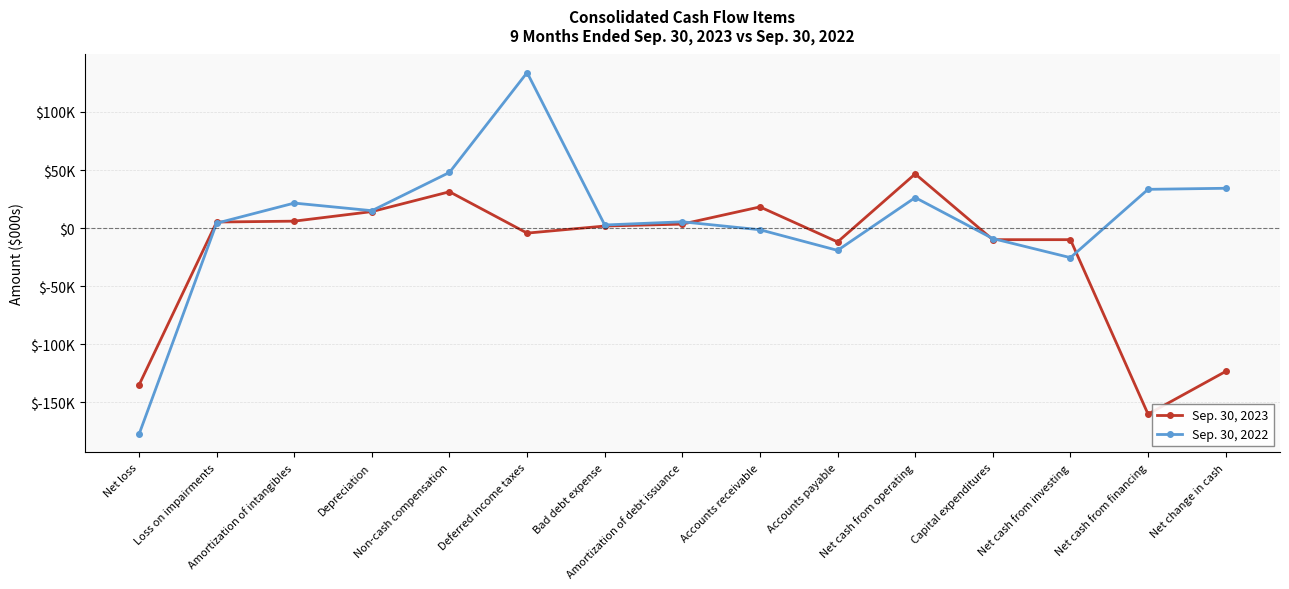

Does the chart have visible grid lines?

Yes